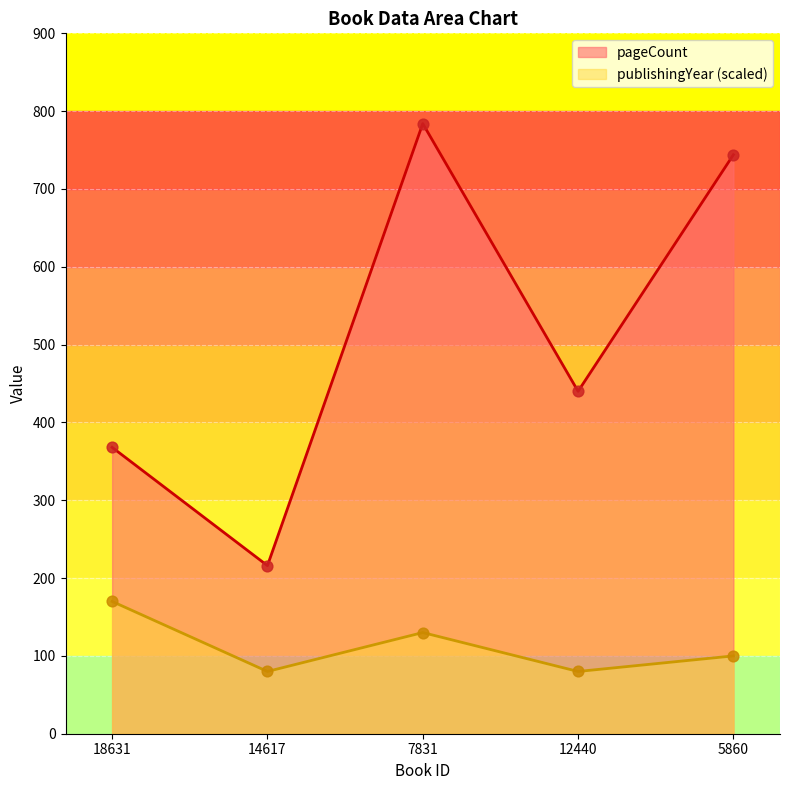

Which series reaches the maximum Y coordinate?

pageCount